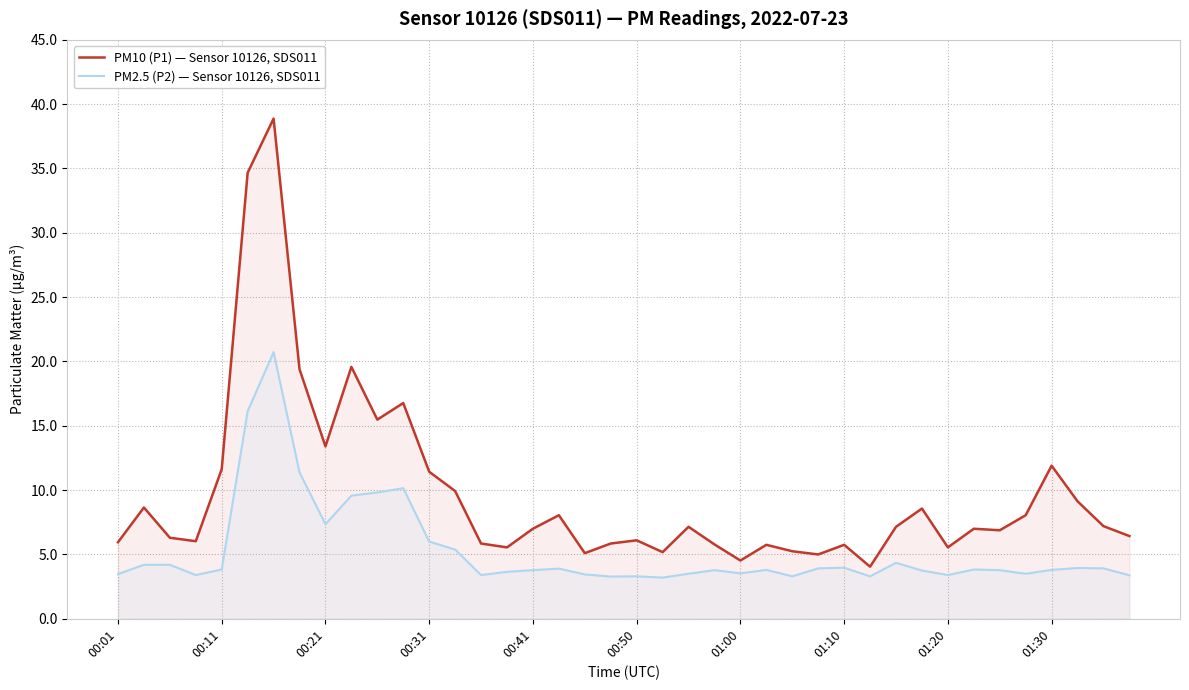

At 00:11, list the series in order from largest to smallest.

PM10 (P1) — Sensor 10126, SDS011, PM2.5 (P2) — Sensor 10126, SDS011